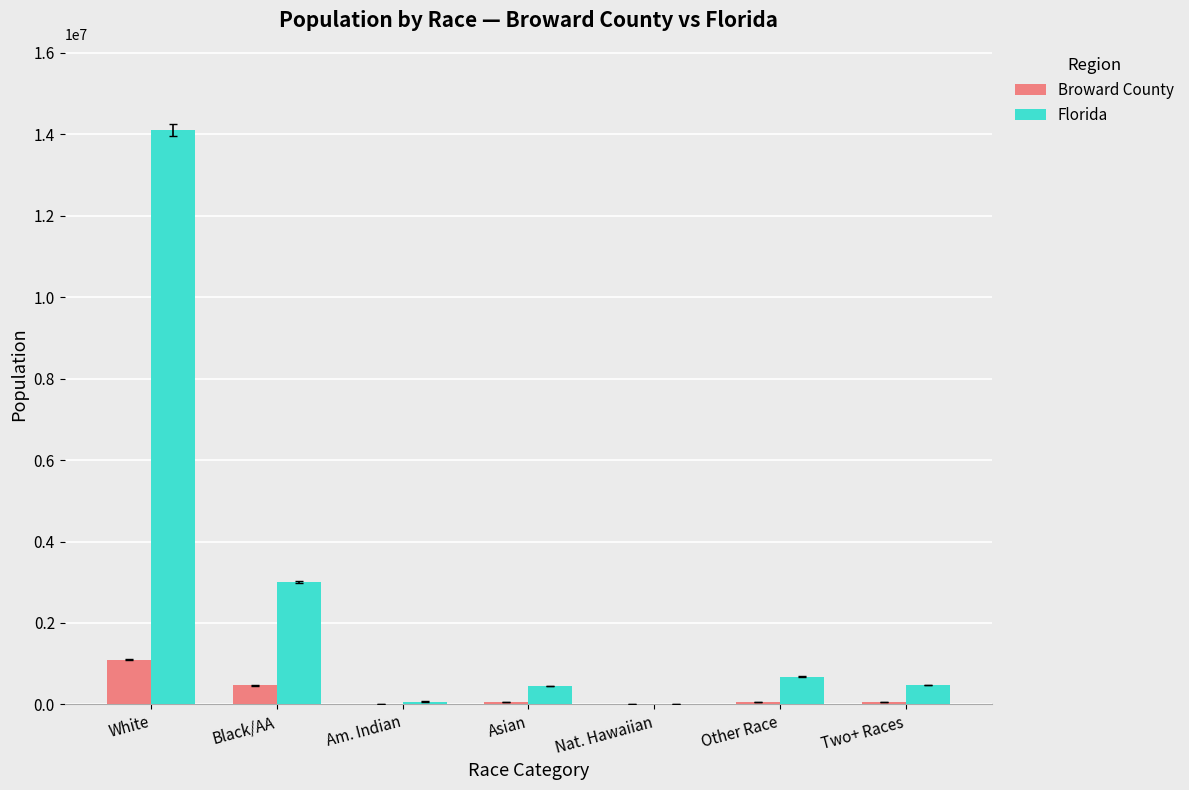

The value of Florida at Two+ Races is 472577. True or false?

True